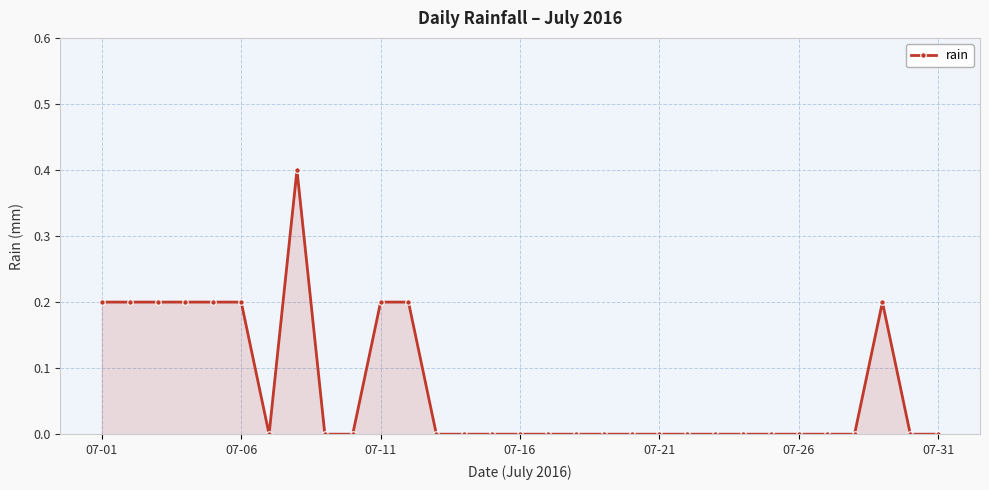

What is the difference between the maximum and minimum values?

0.4